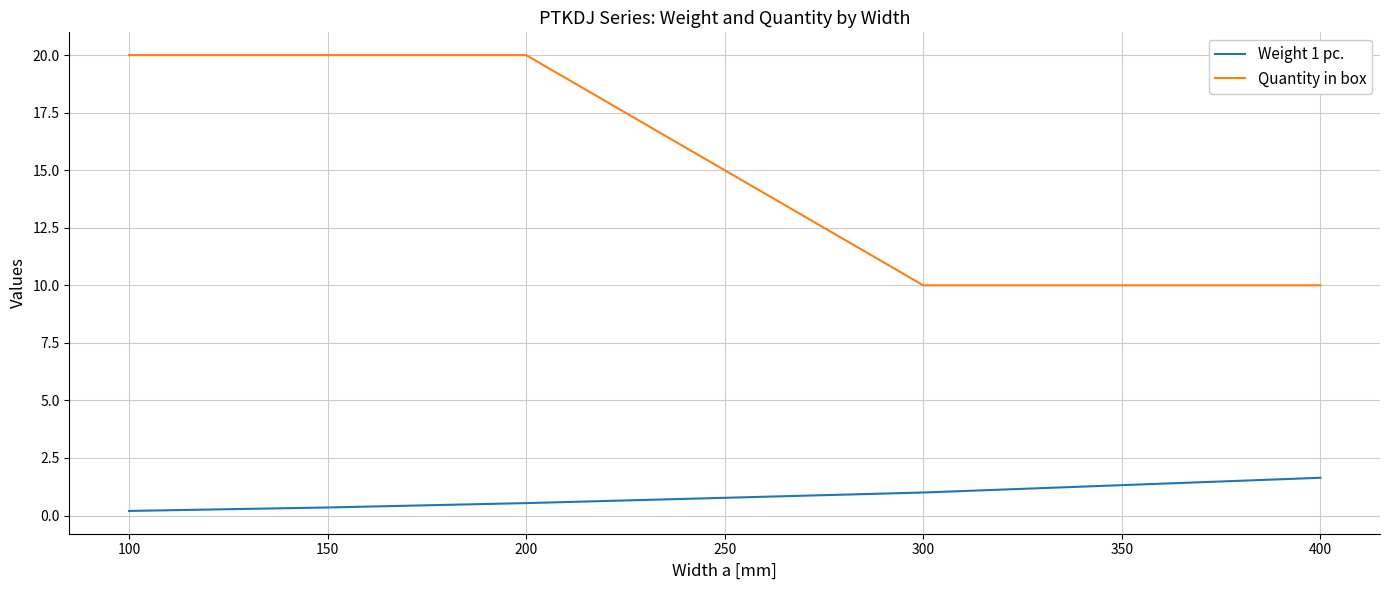

What is the minimum value for Weight 1 pc.?

0.2